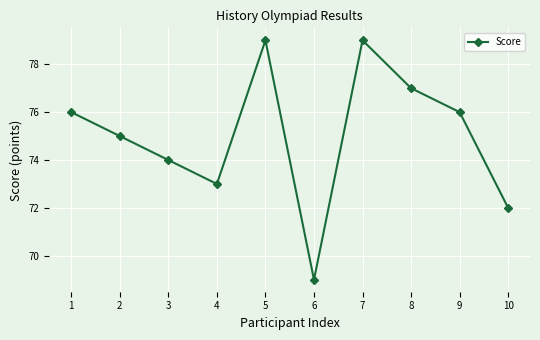

Reading left to right, extract all data points from this chart.

76	75	74	73	79	69	79	77	76	72